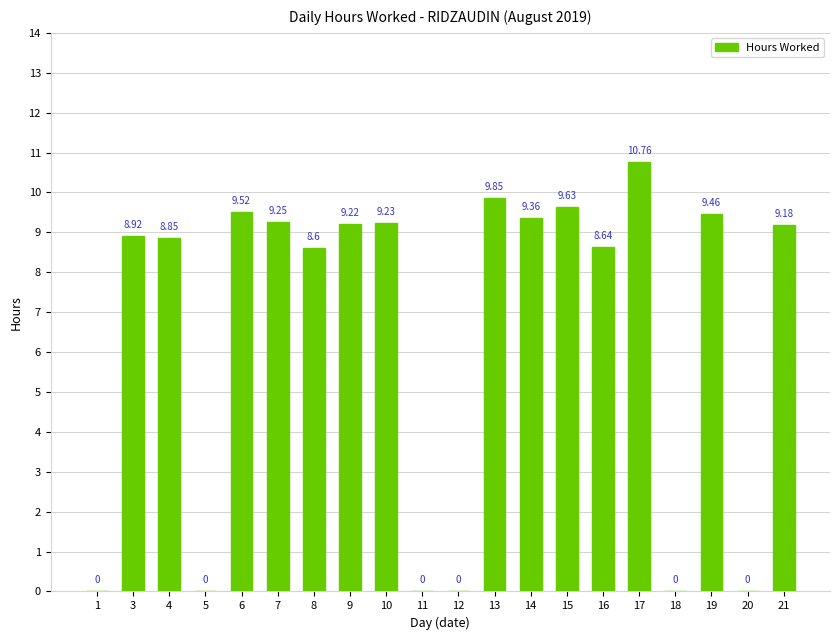

True or false: the data shows 9.6 at 15.

True